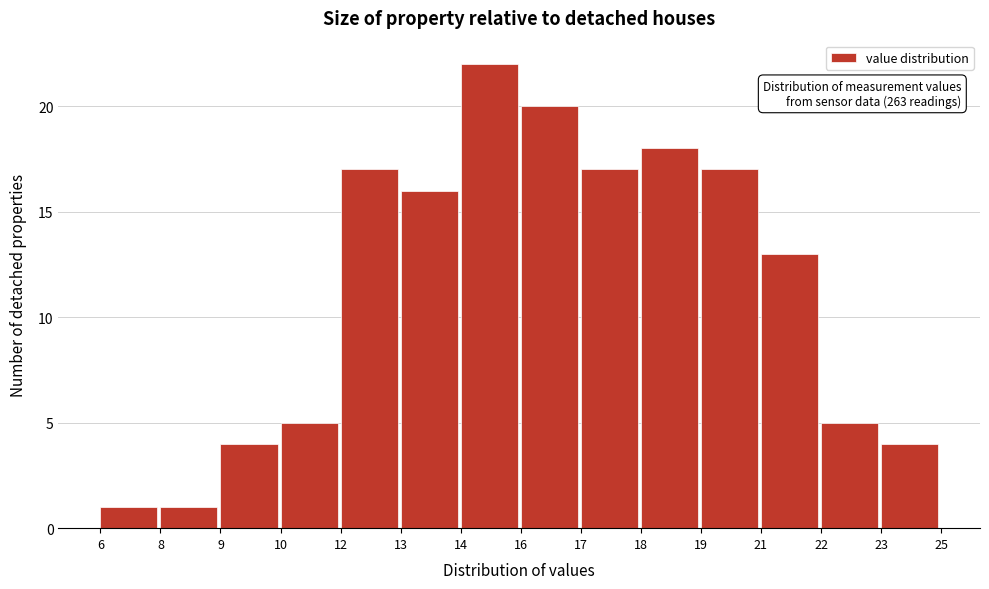

Reading left to right, extract all data points from this chart.

1	1	4	5	17	16	22	20	17	18	17	13	5	4